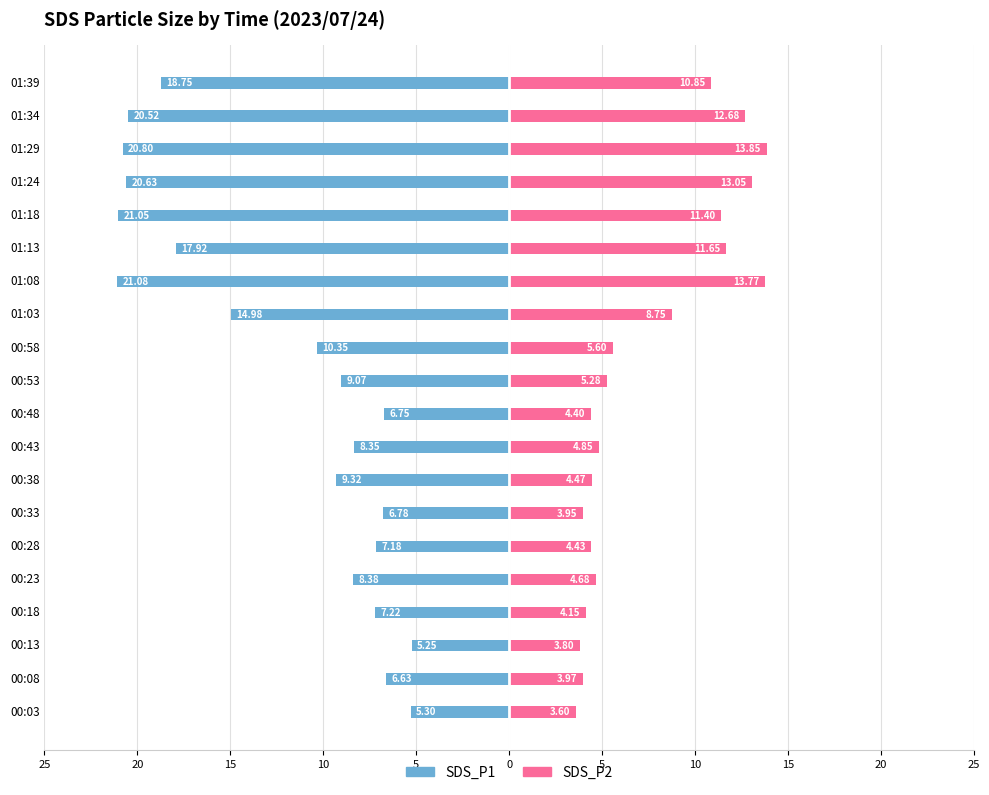

The value of SDS_P1 at 25 is -1.8. True or false?

False